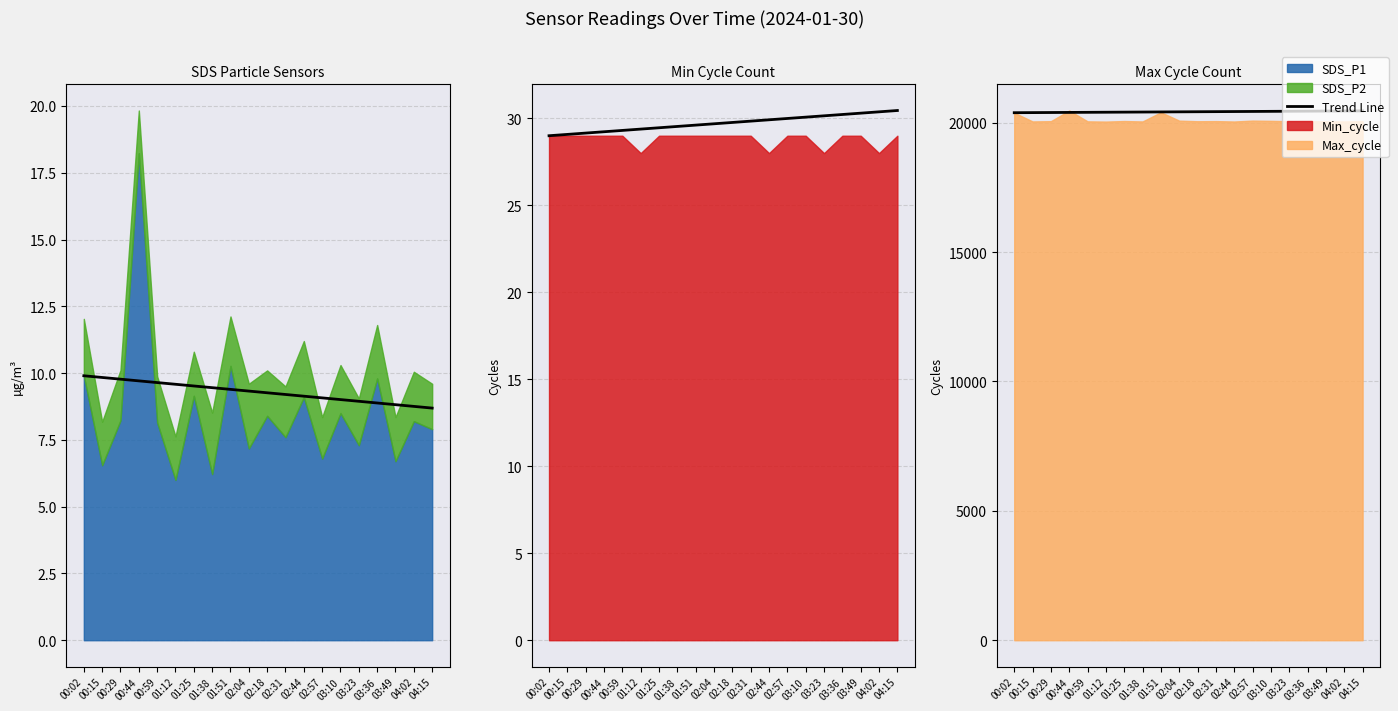

True or false: there are more than 0 points higher than both neighbors.

False